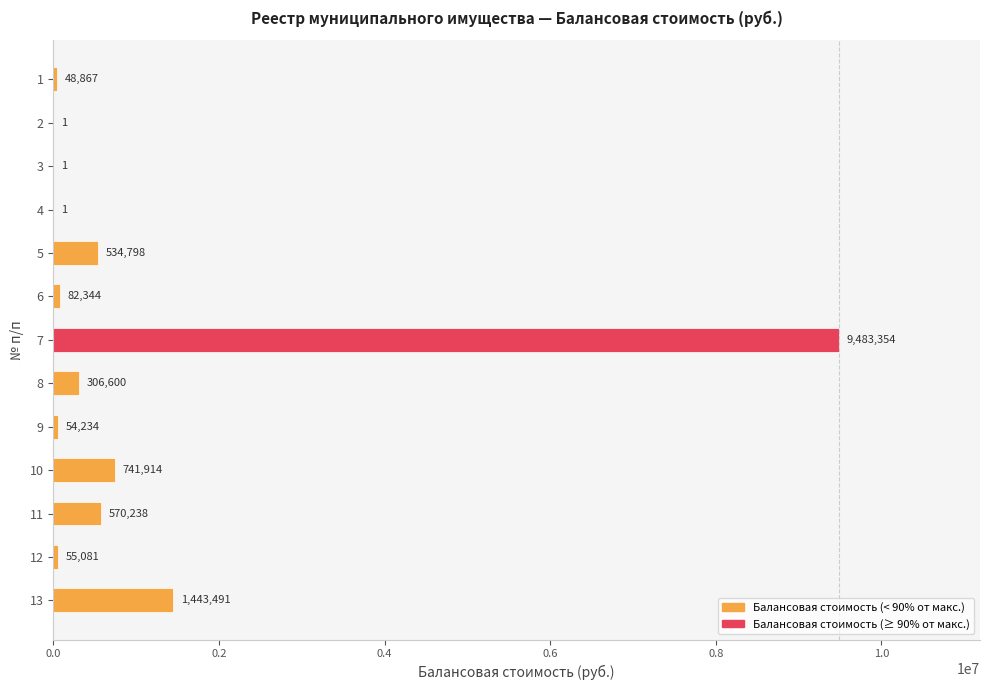

True or false: the data shows 474661.6 at 9.

False